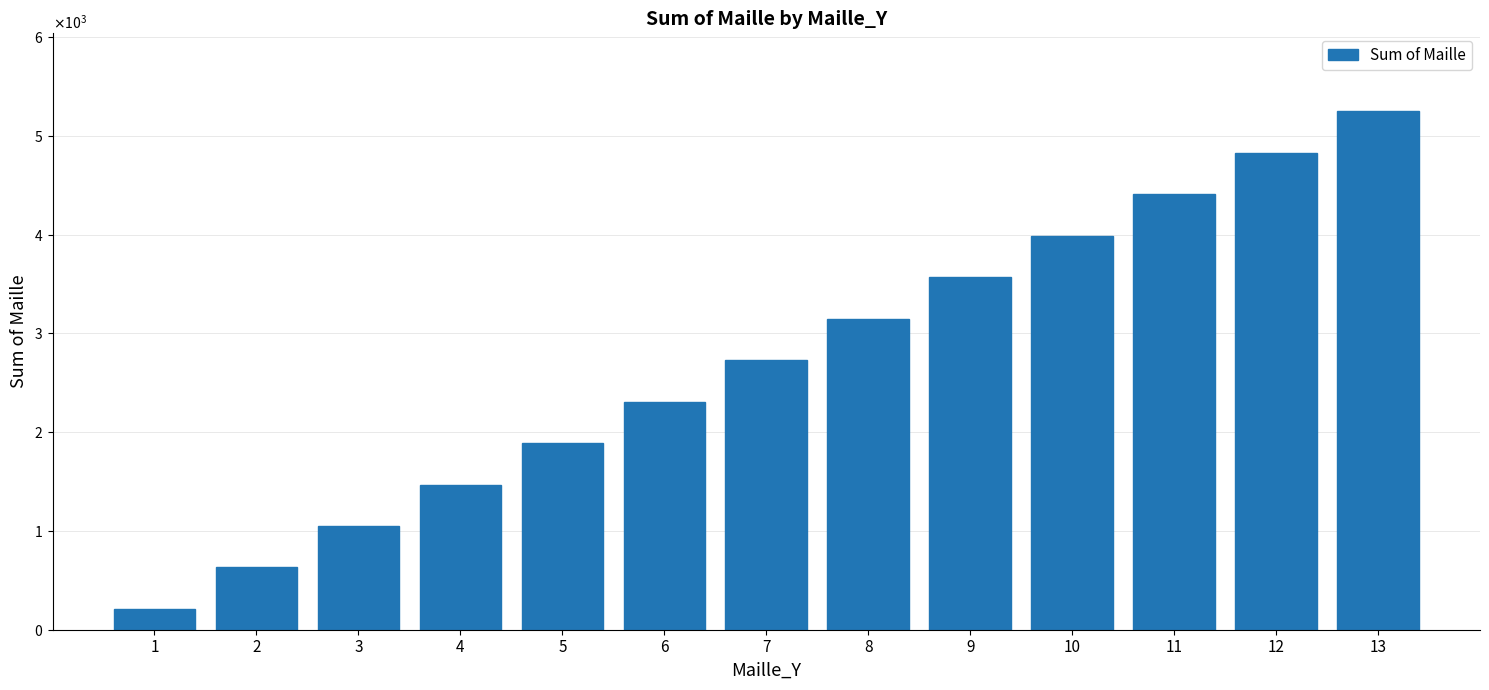

List the labels in order of value, largest first.

13, 12, 11, 10, 9, 8, 7, 6, 5, 4, 3, 2, 1